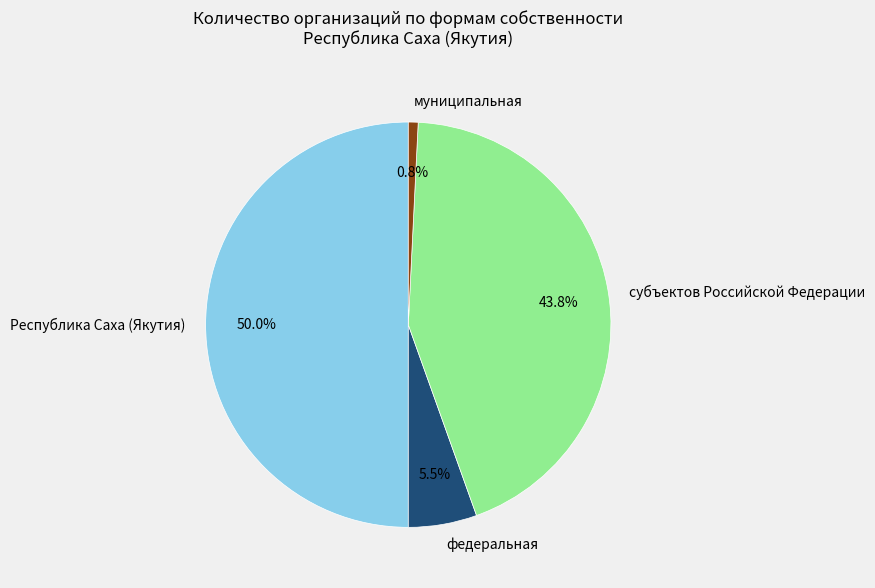

Does федеральная account for over 50% of the chart?

No